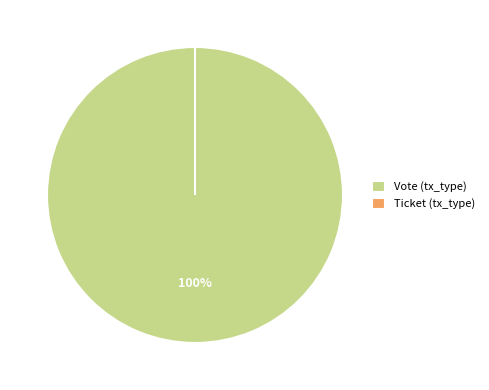

To the nearest percent, what is the difference between the largest and smallest slice percentages?

100%